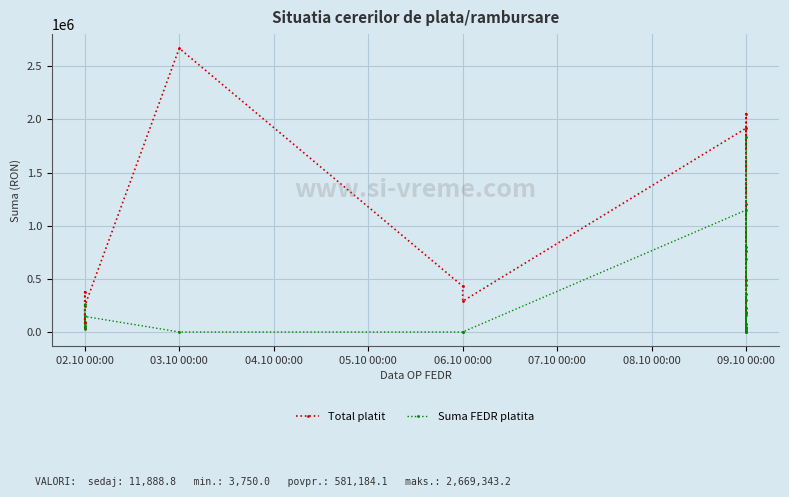

At 02.10 00:00, list the series in order from largest to smallest.

Total platit, Suma FEDR platita